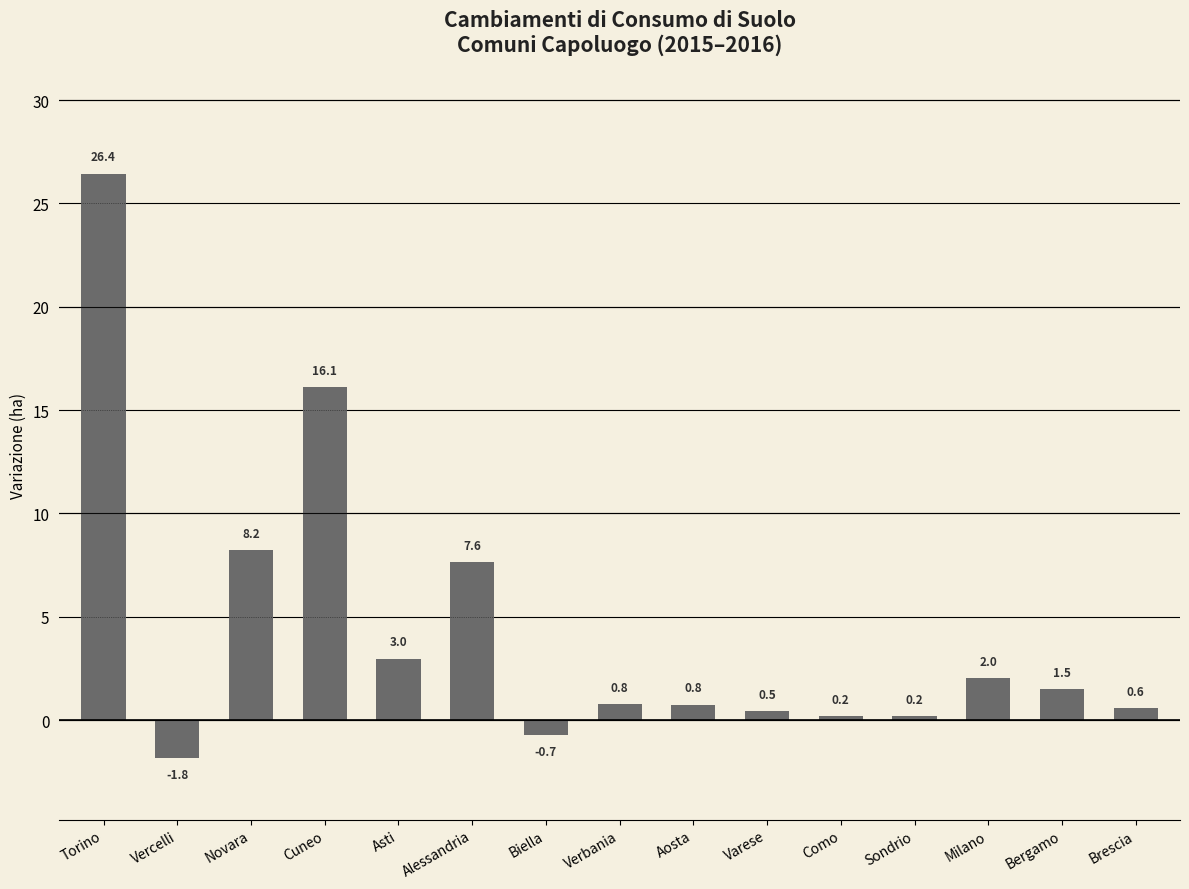

What is the difference between the values at Sondrio and Novara?

8.0